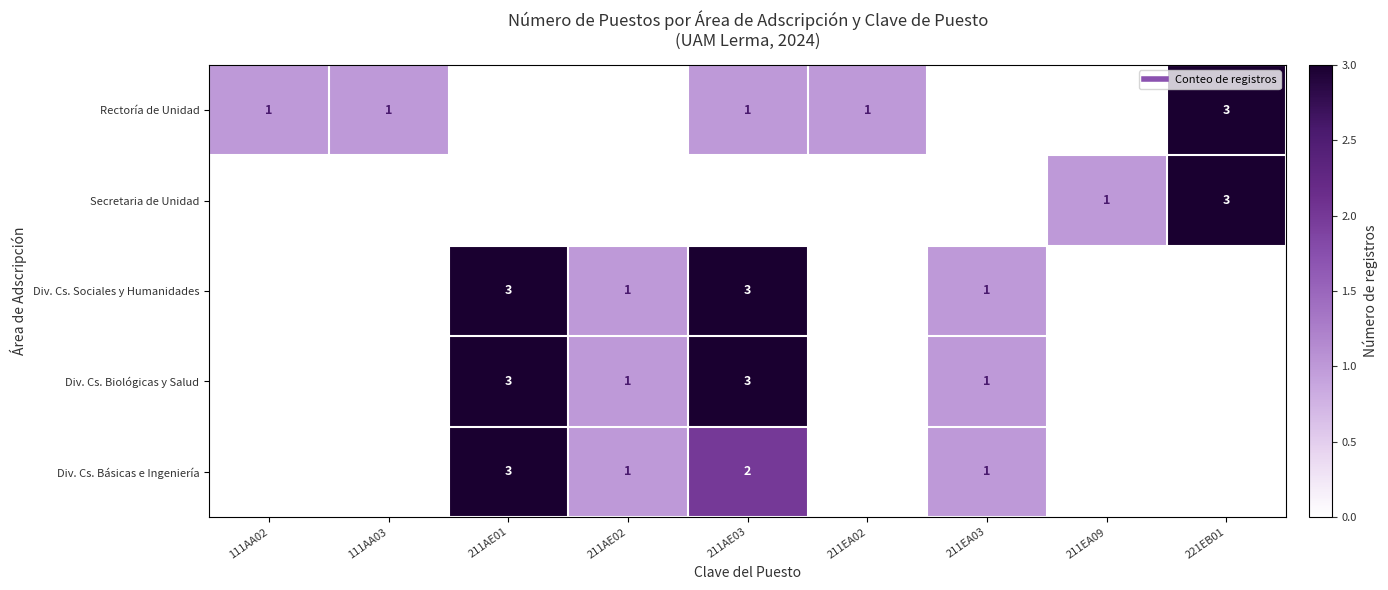

List the labels in order of Rectoría de Unidad value, smallest first.

211AE01, 211AE02, 211EA03, 211EA09, 111AA02, 111AA03, 211AE03, 211EA02, 221EB01